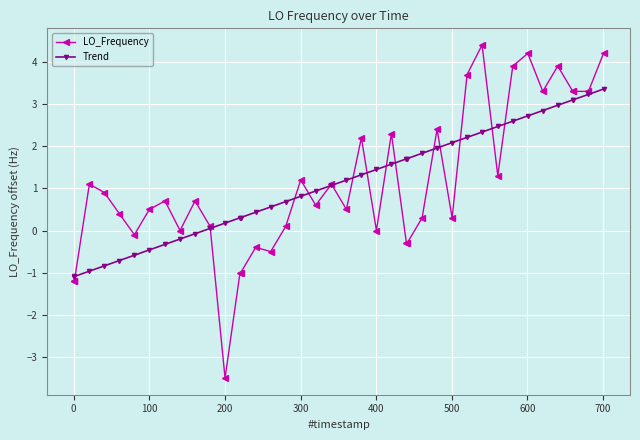

Which series has the largest range (max minus min)?

LO_Frequency